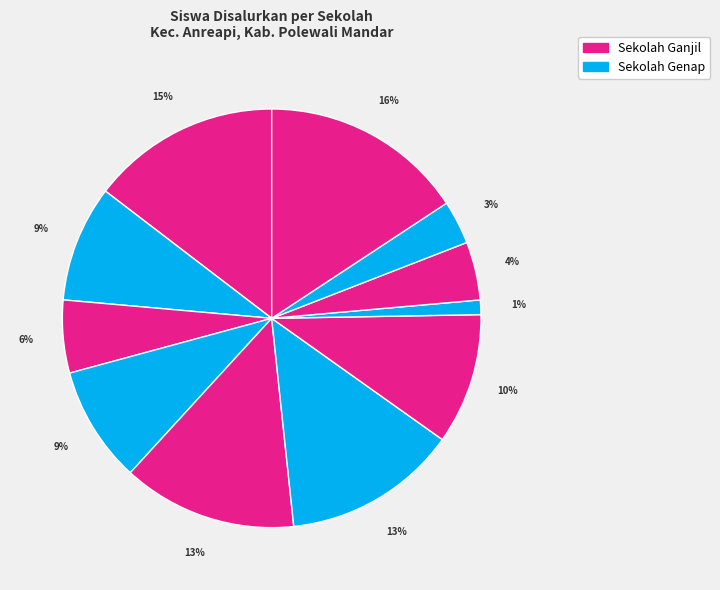

Count the number of slices in the pie.

11